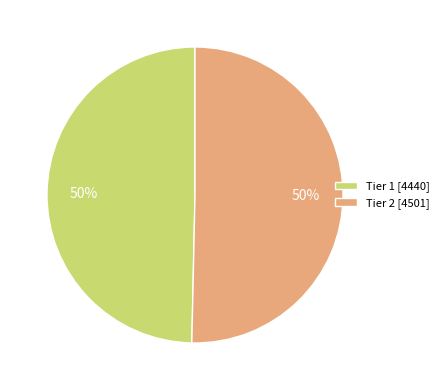

Do Tier 1 and Tier 2 together represent more than half of the pie?

Yes